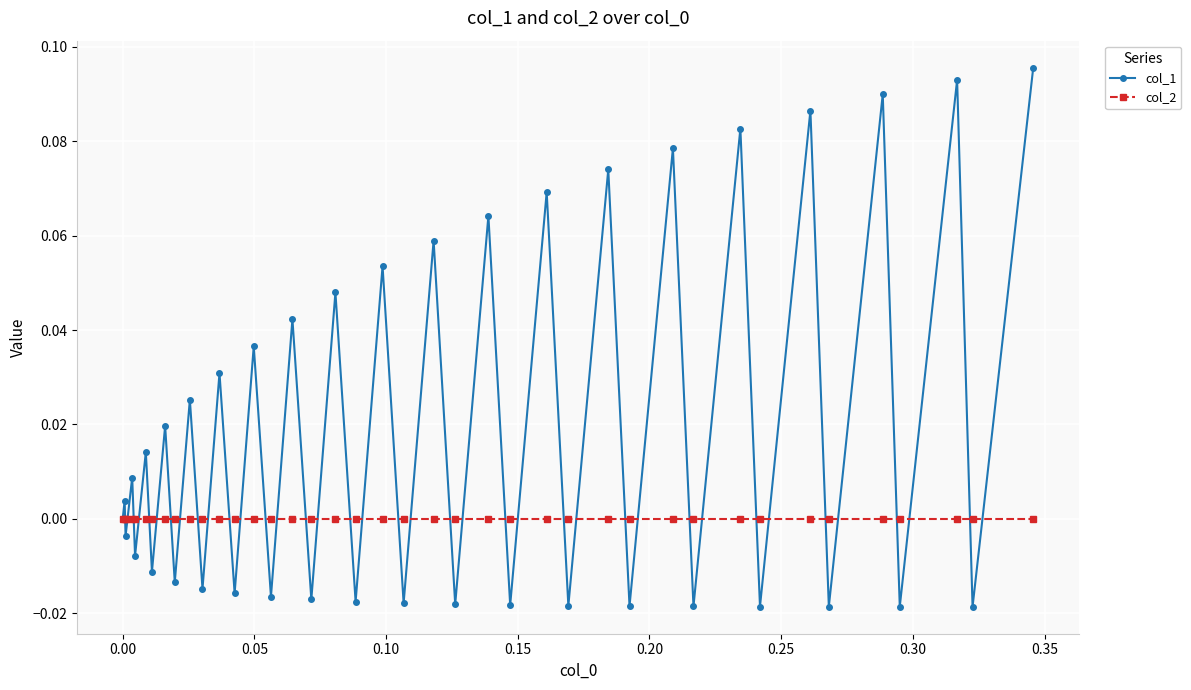

In col_1, how many points are lower than both neighbors (excluding endpoints)?

19